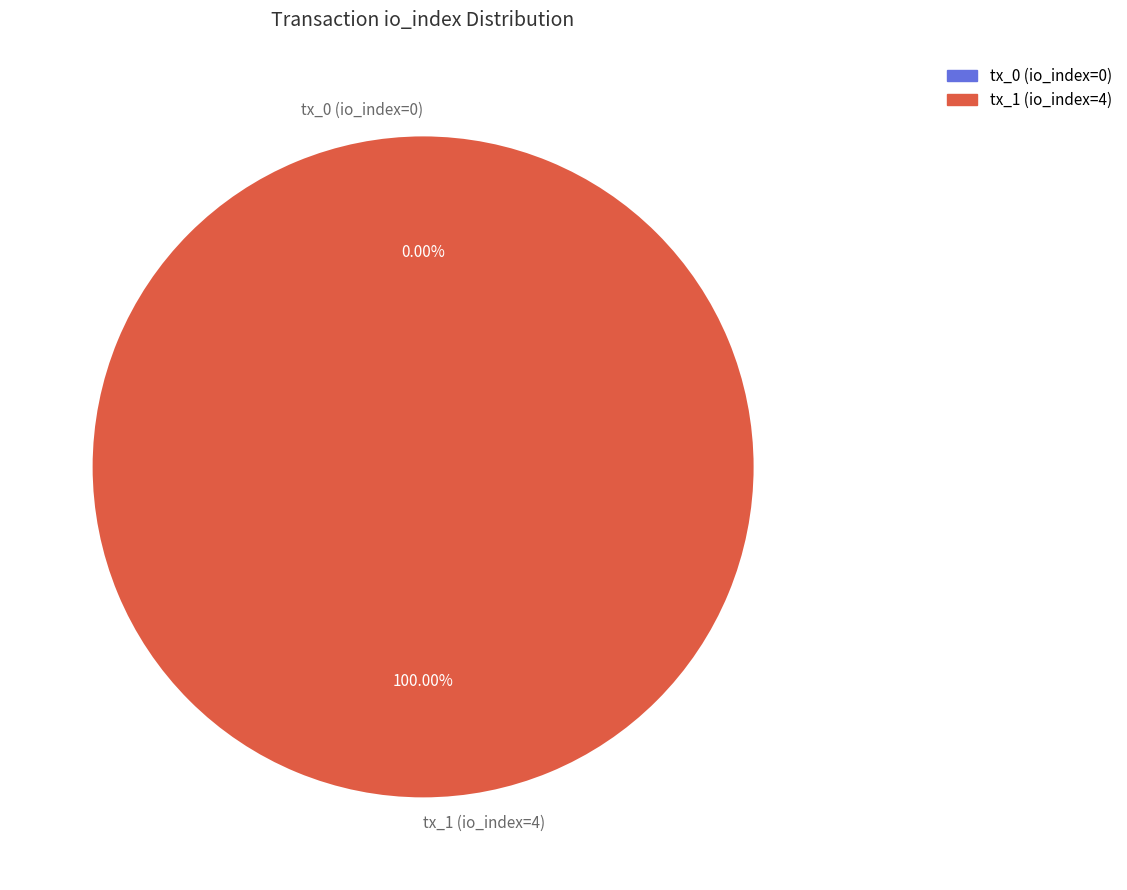

Rank the categories by value from lowest to highest.

tx_0 (io_index=0), tx_1 (io_index=4)